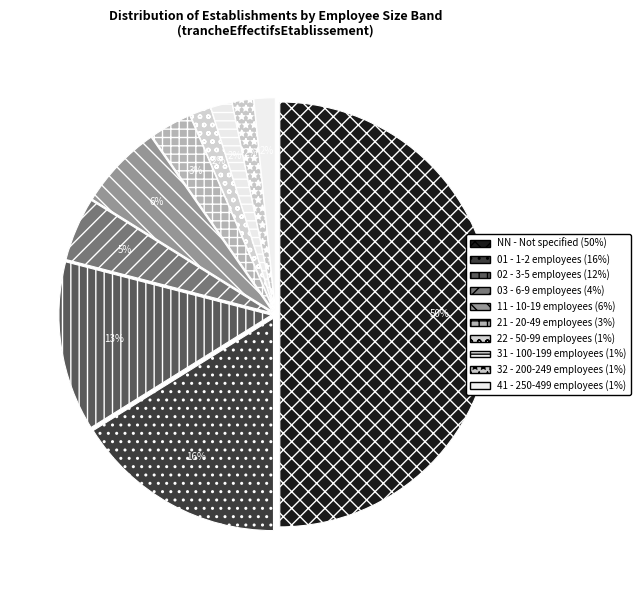

What is the largest slice in the pie chart?

NN